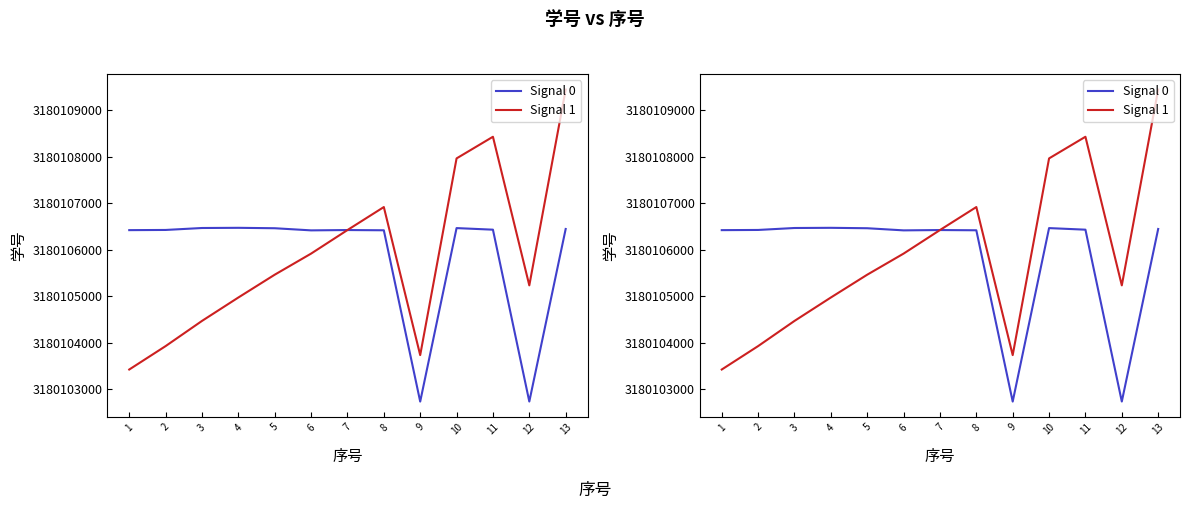

True or false: Signal 0 and Signal 1 intersect in this chart.

False